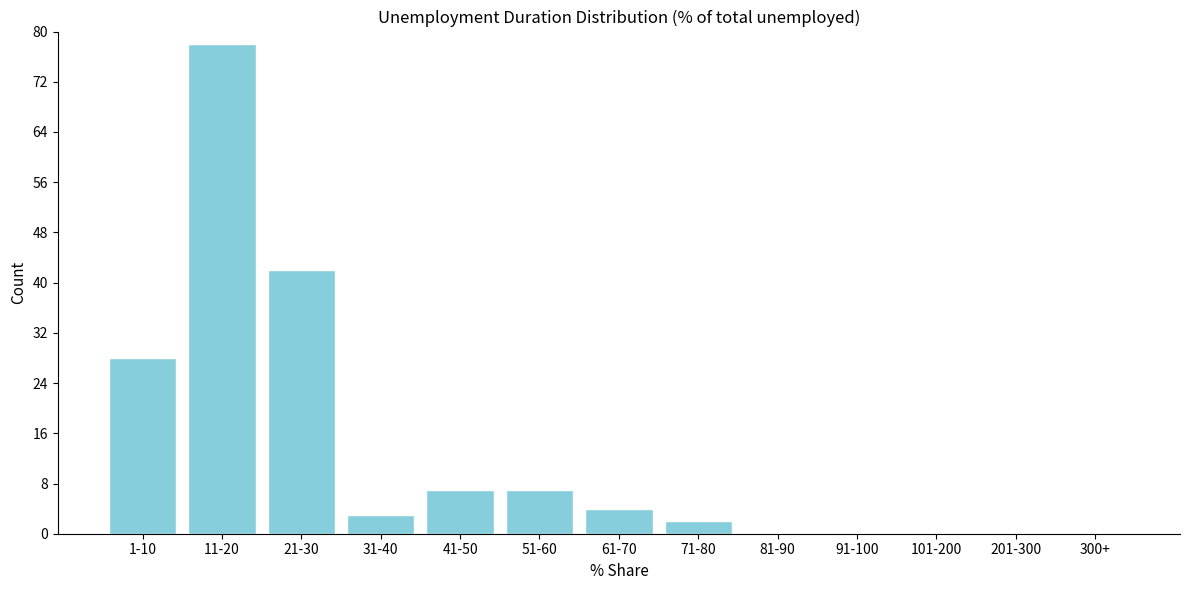

Reading left to right, transcribe all the data shown in this chart.

1-10=28	11-20=78	21-30=42	31-40=3	41-50=7	51-60=7	61-70=4	71-80=2	81-90=0	91-100=0	101-200=0	201-300=0	300+=0